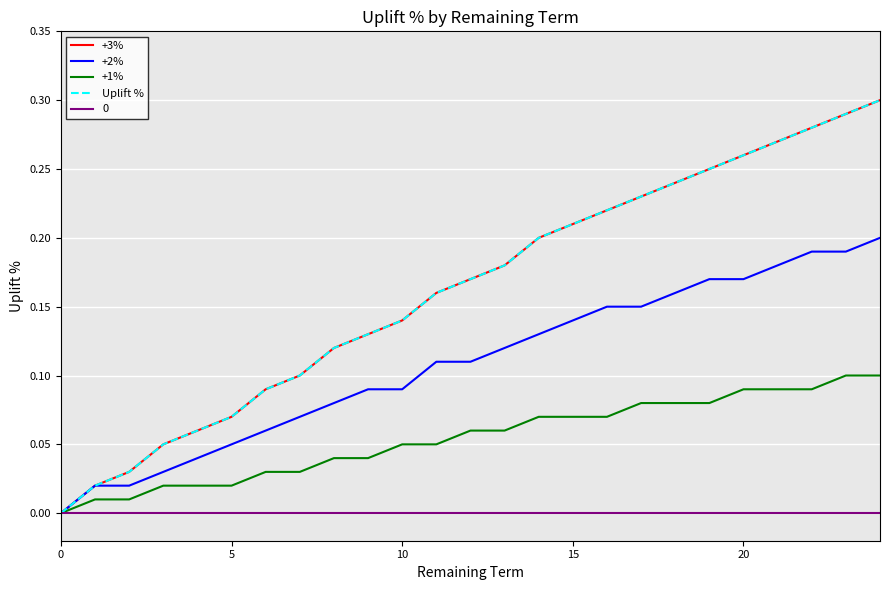

True or false: +1% and +3% cross at least once.

False